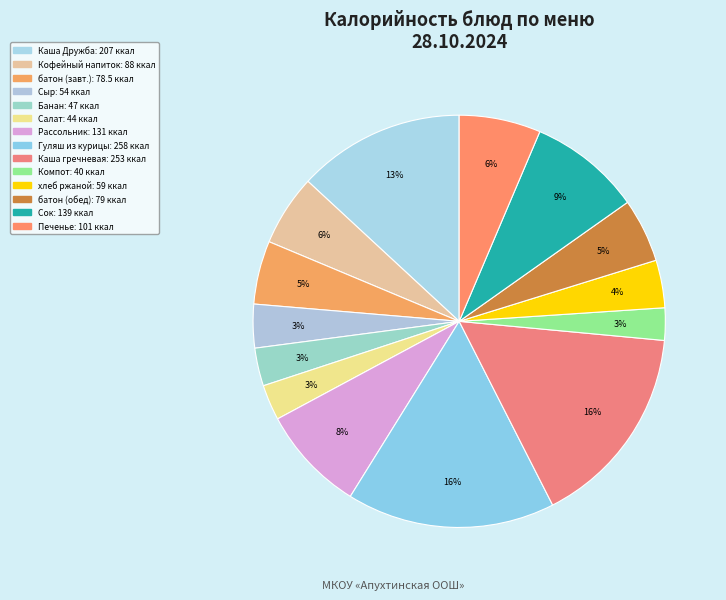

How many slices are in this pie chart?

14